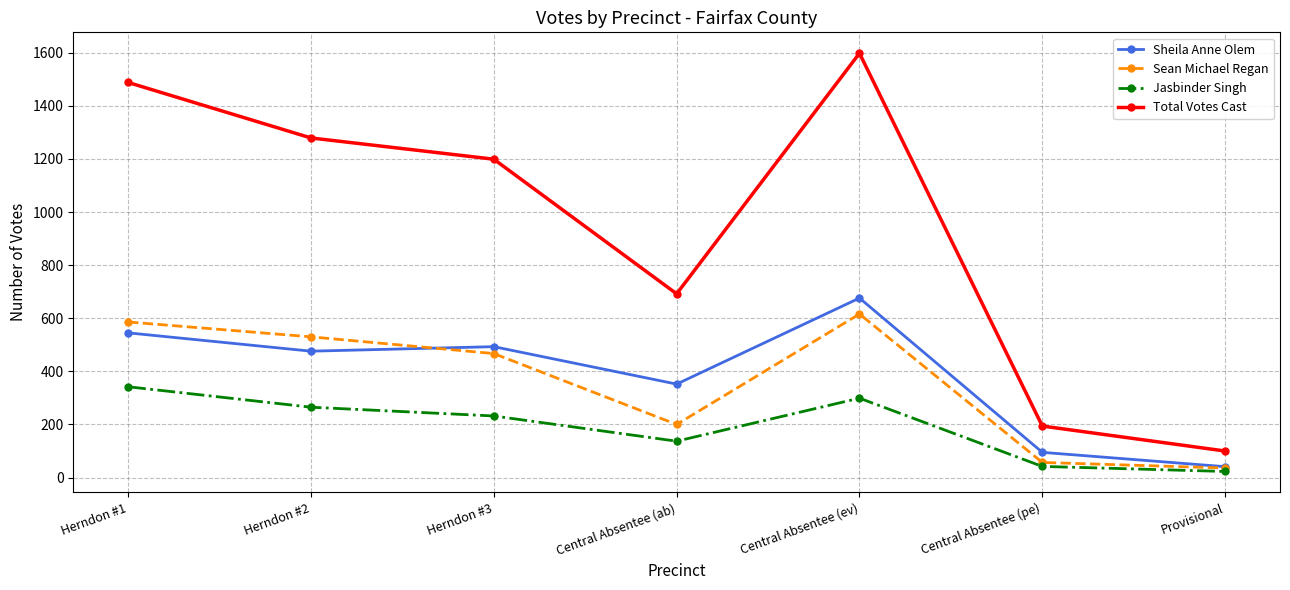

What is the sum of all Jasbinder Singh values?

1340